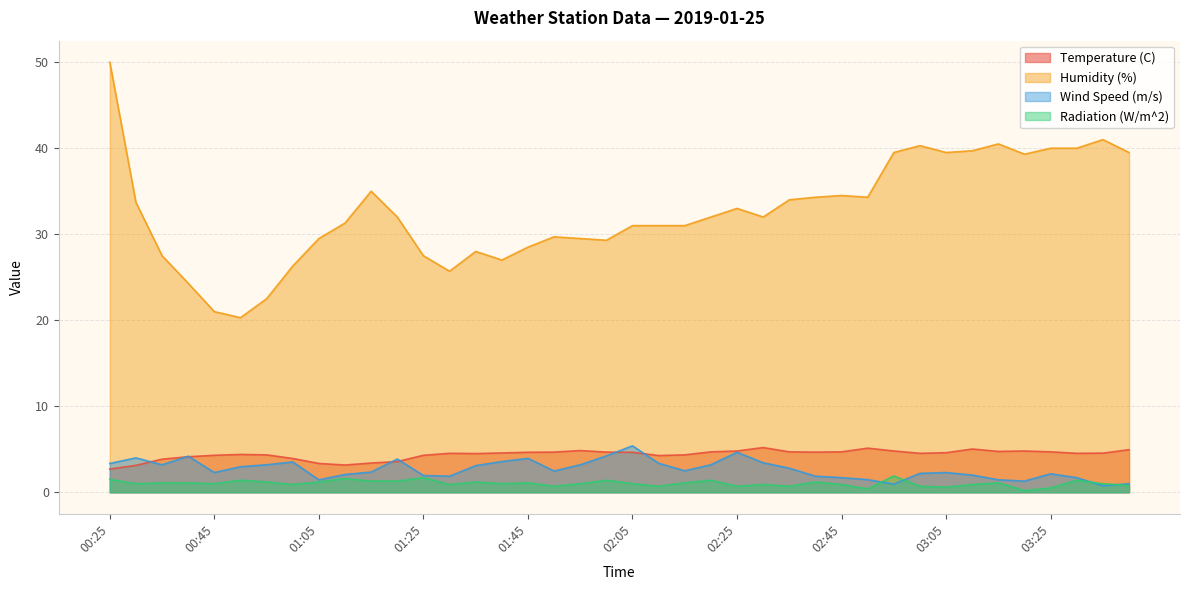

Which category has the lowest value across all series?

03:20